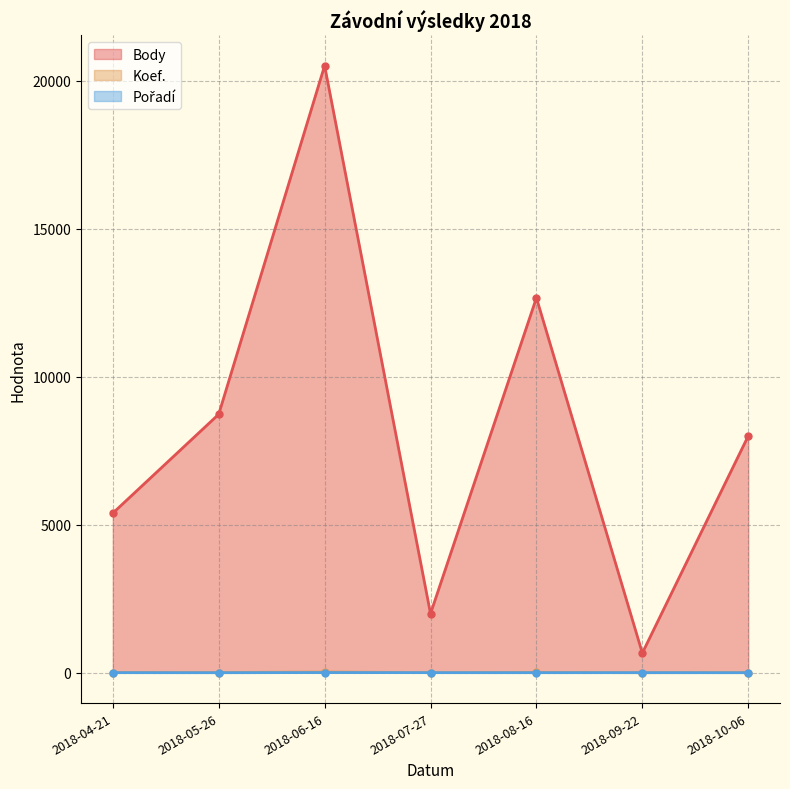

Reading left to right, transcribe all the data shown in this chart.

Body: 5390	8730	20504	1996	12663	665	7997
Koef.: 7	7	24	3	12	1	7
Pořadí: 3	1	6	3	2	3	1